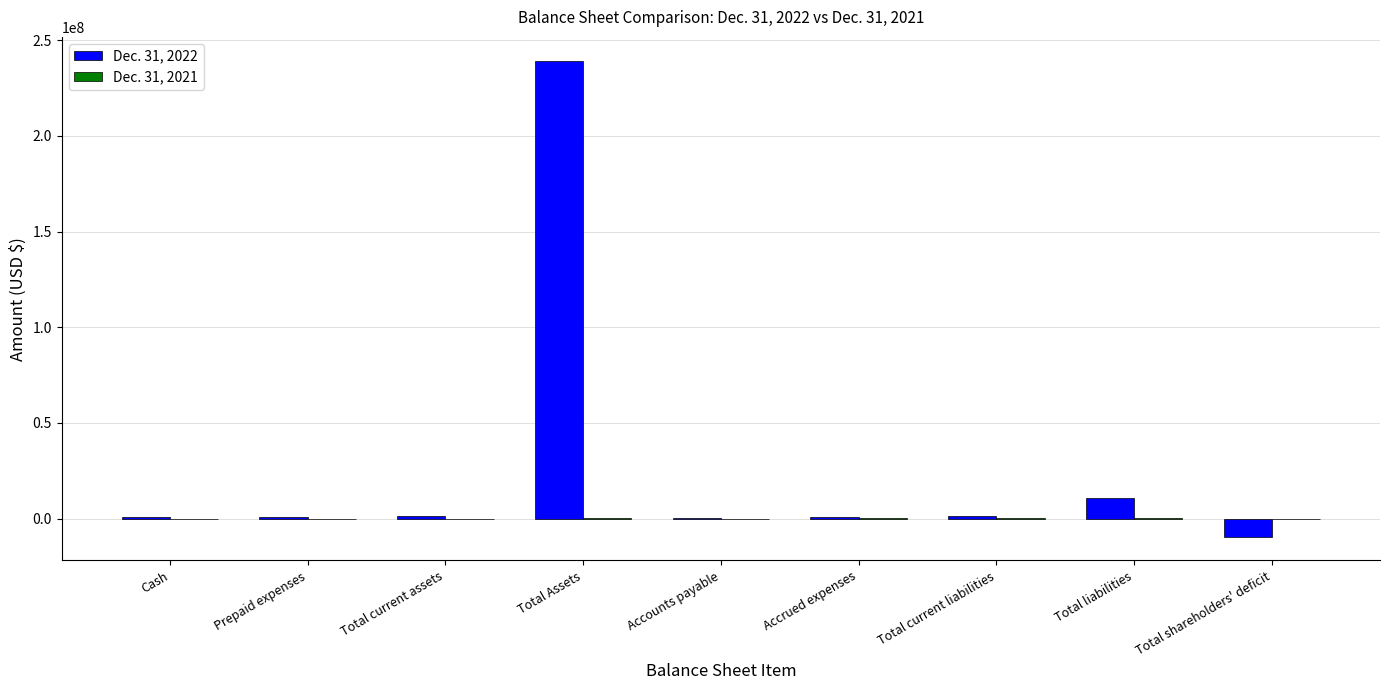

The Dec. 31, 2022 series shows 640582 at Cash. True or false?

True